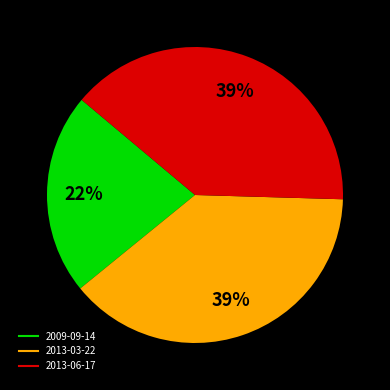

To the nearest percent, what portion does 2009-09-14 represent?

22%